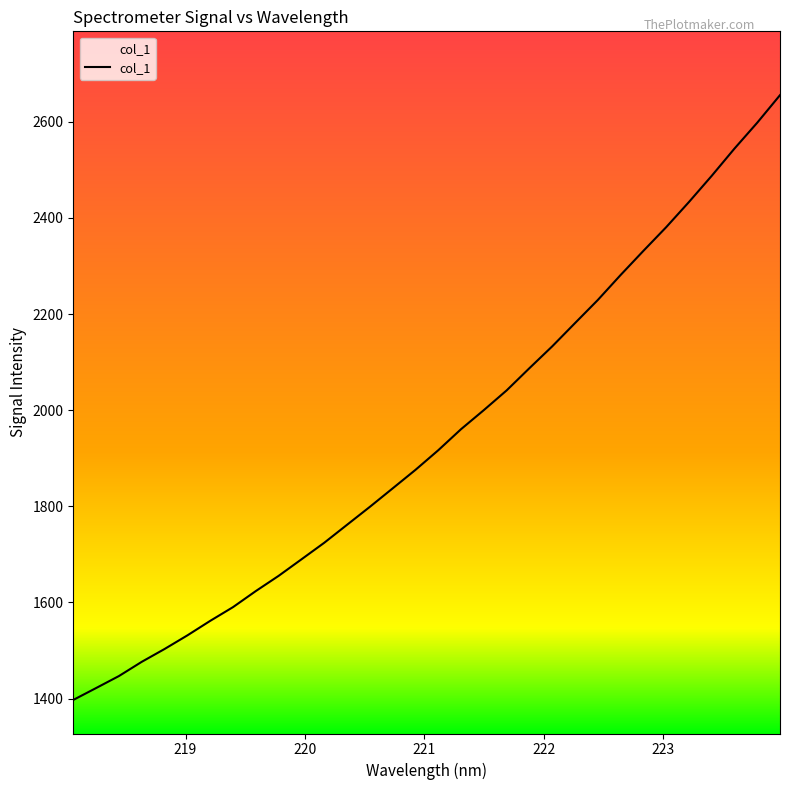

What is the greatest value displayed?

2655.5